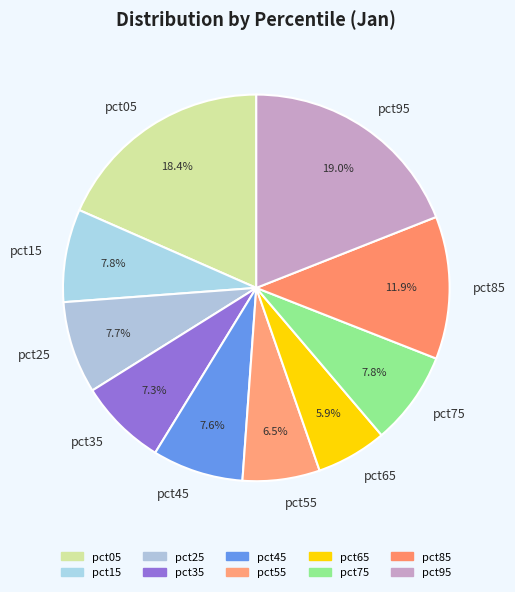

What portion of the pie excludes pct95?

81.0%